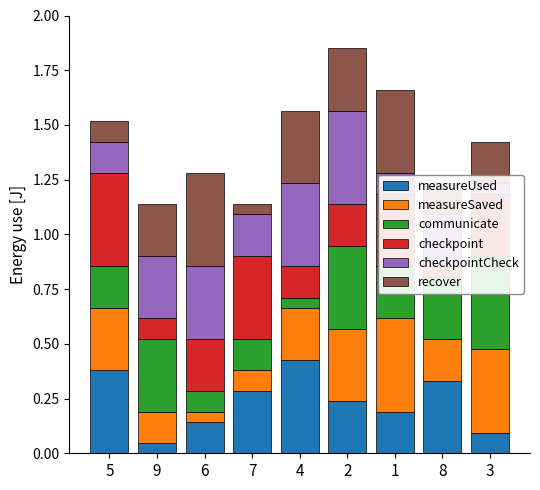

What is the value of the checkpoint bar at the 3rd from the left?

0.2